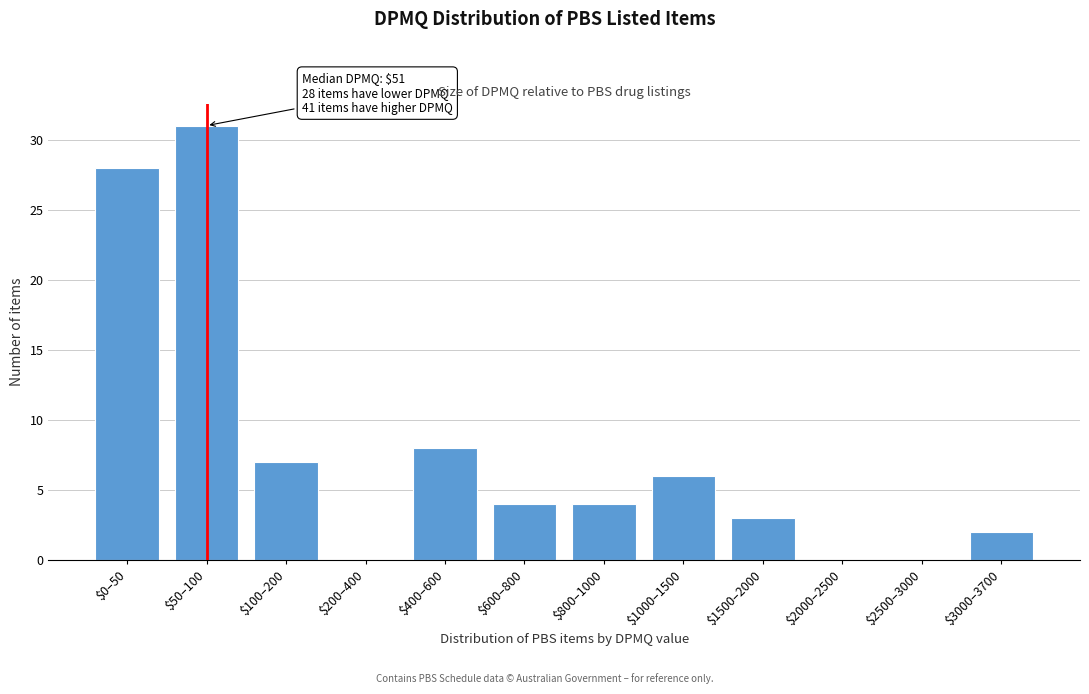

What is the sum of all values?

93